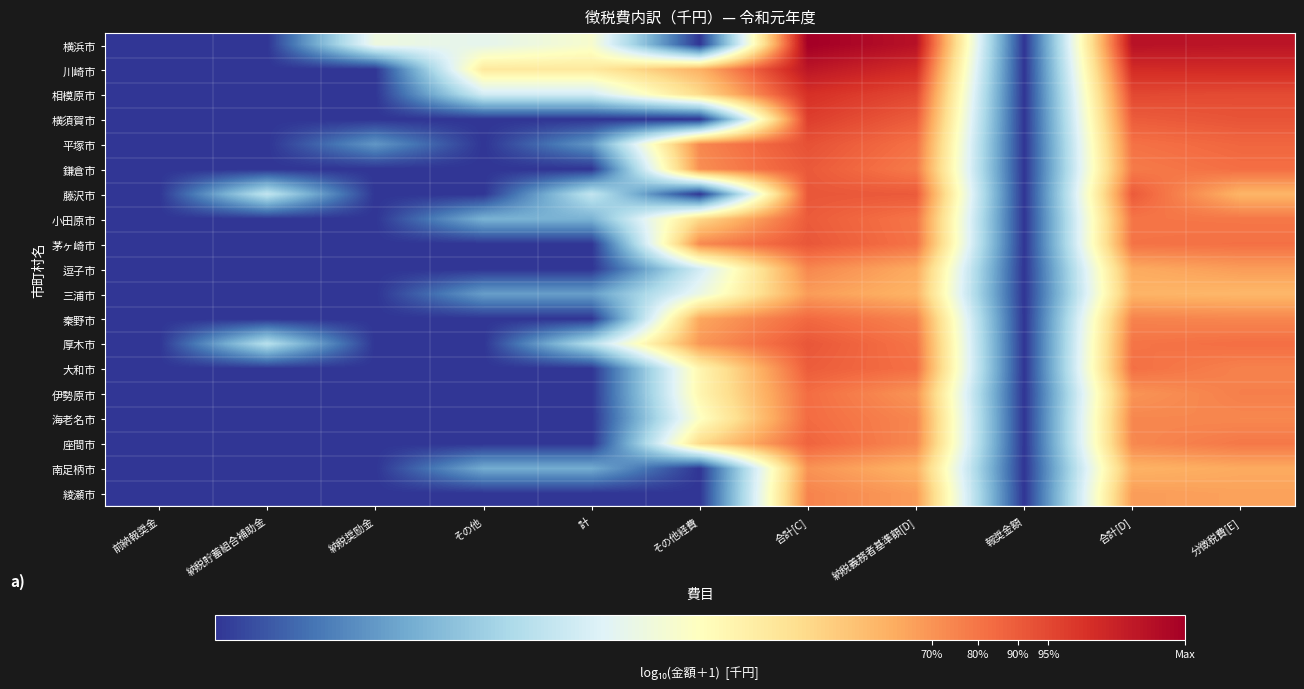

At which category is the sum across all series the highest?

合計[C]